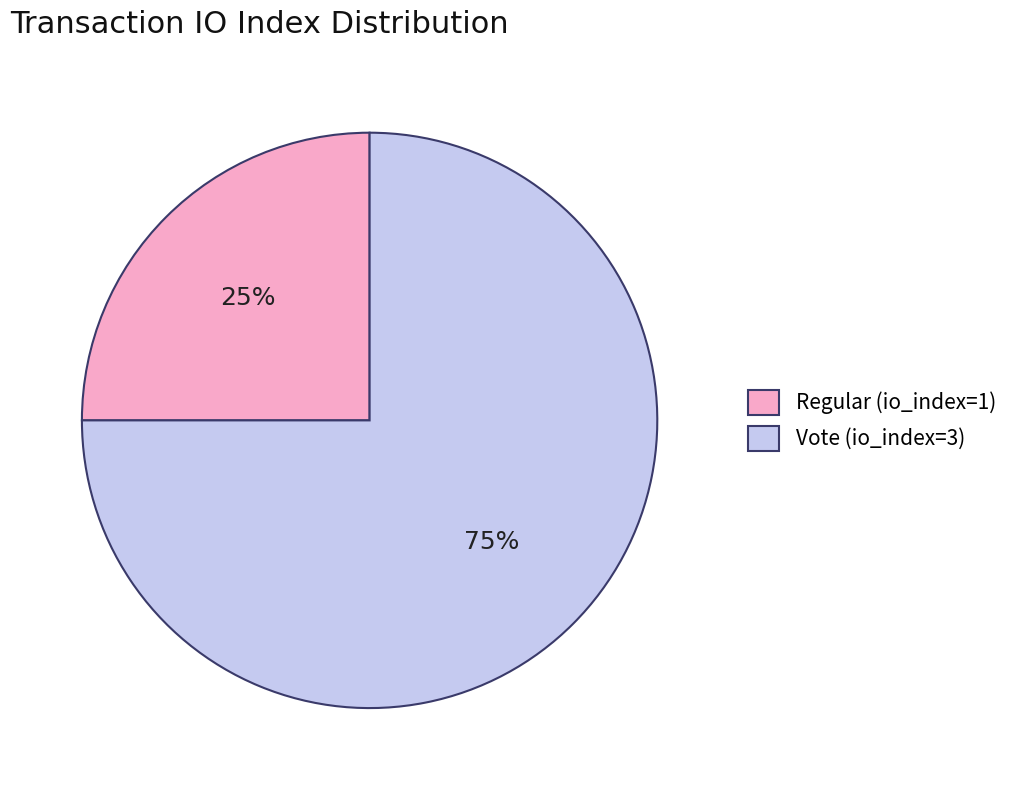

Combined, do Vote (io_index=3) and Regular (io_index=1) account for over 50%?

Yes